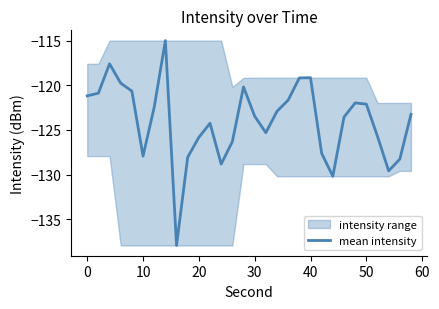

How many categories are shown in the chart?

30